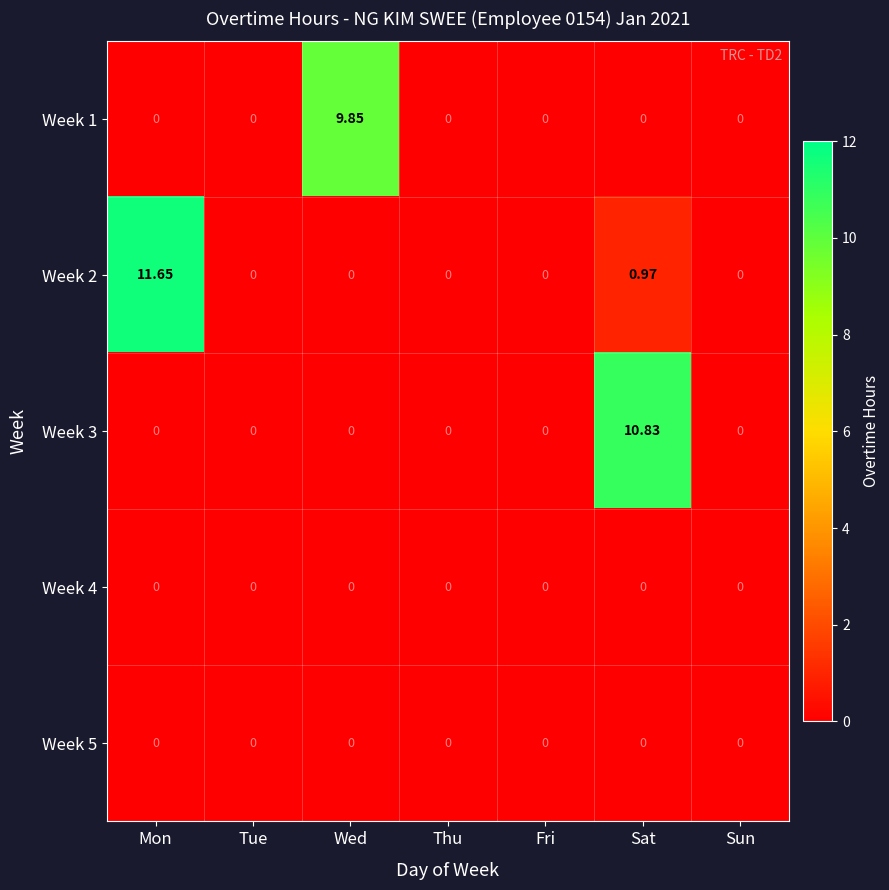

At which category is the sum across all series the highest?

Sat